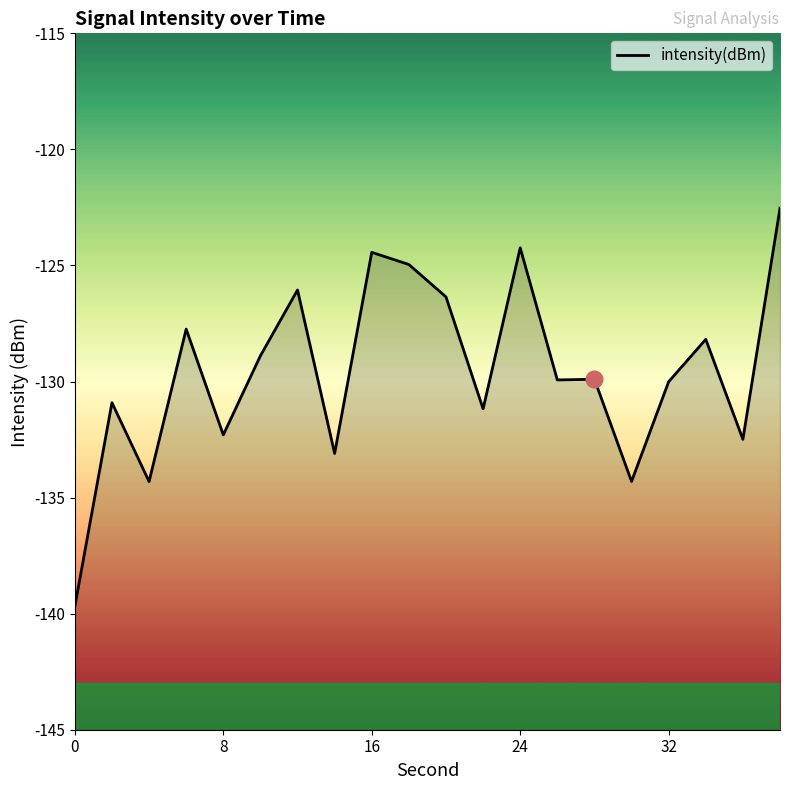

Reading left to right, what are all the values shown in this chart?

-139.7	-130.9	-134.3	-127.7	-132.3	-128.9	-126.1	-133.1	-124.4	-125.0	-126.4	-131.2	-124.2	-129.9	-129.9	-134.3	-130.0	-128.2	-132.5	-122.5